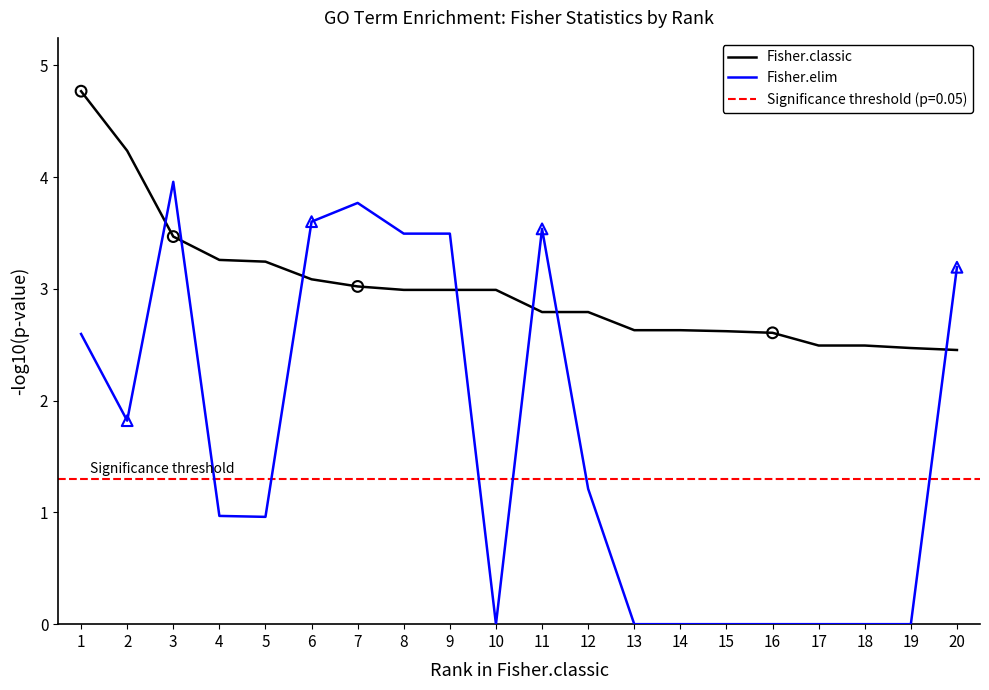

At how many categories does at least one series exceed 1?

20